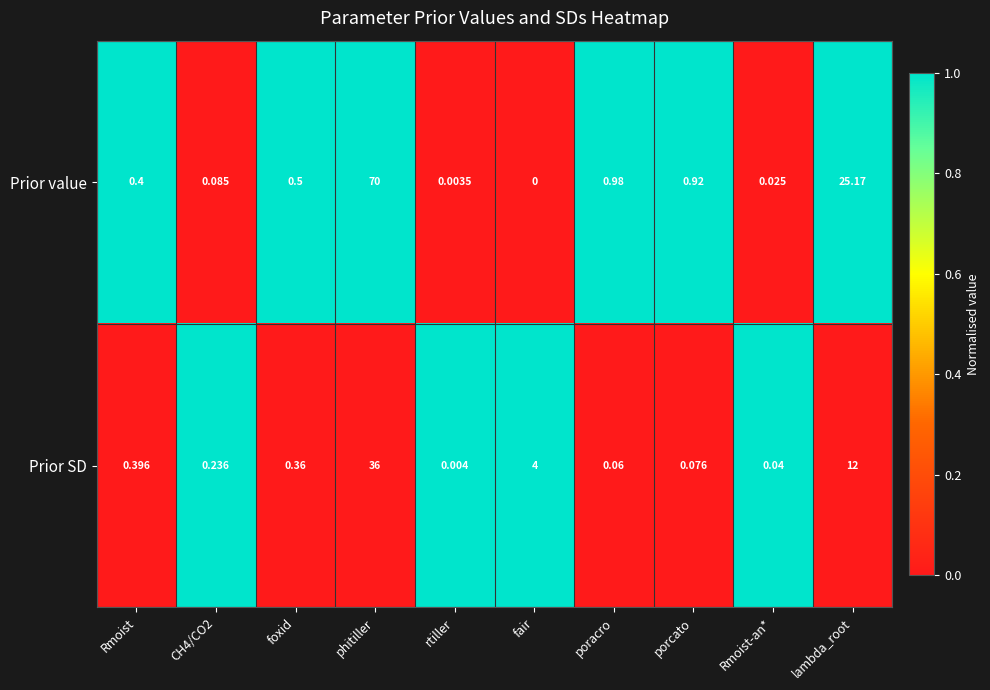

Which series has the widest spread of values?

Prior value